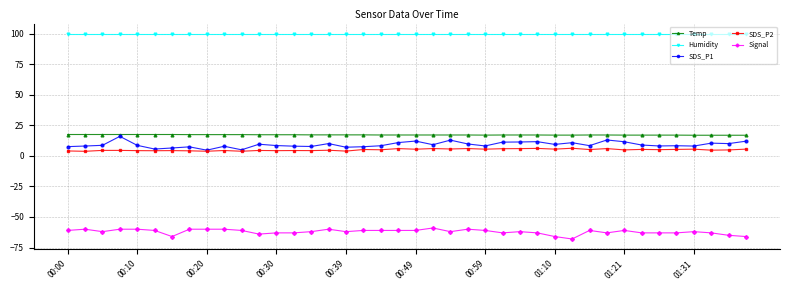

Does the chart display data point markers on the line(s)?

Yes